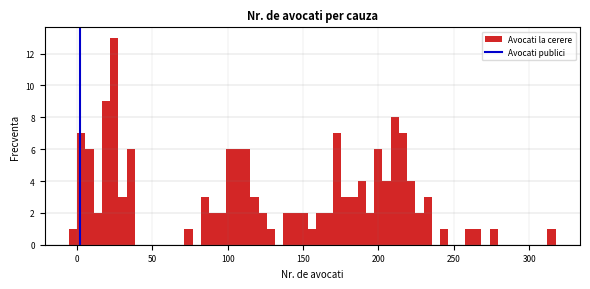

Read against the x-axis, roughly where is the centre of the tallest bar?

25